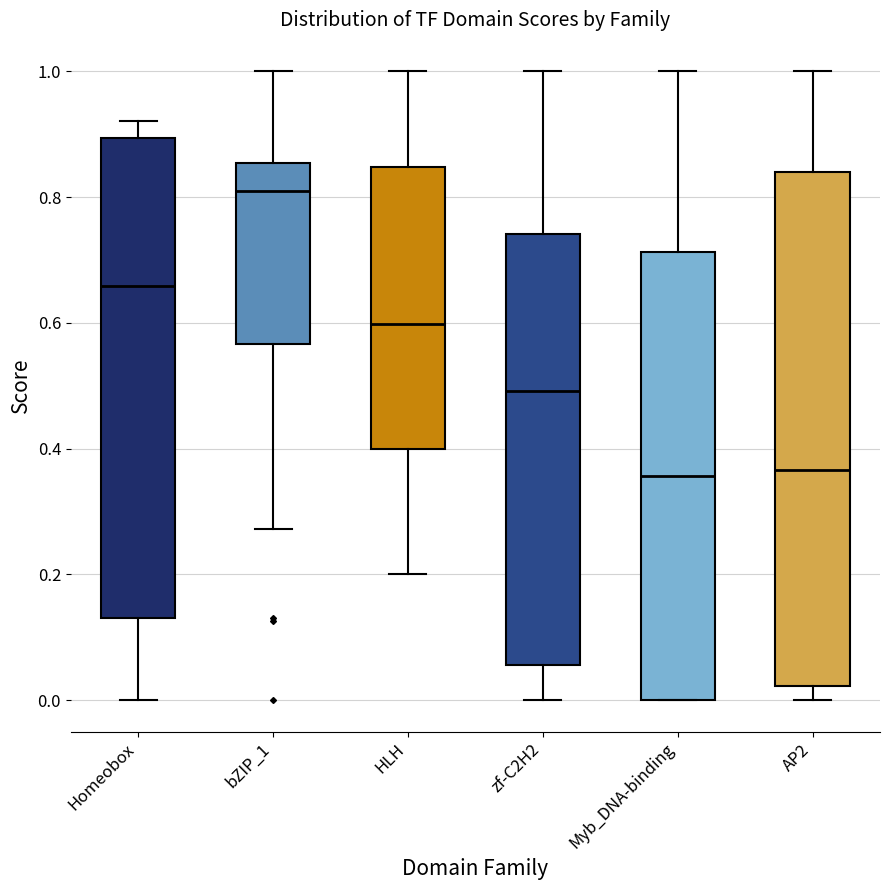

Reading left to right, read every box against the y-axis: the position of its median line, the range the box covers, and the ends of its whiskers. The values are not printed on the chart, so give them approximately, as read against the axis.

Homeobox: median 0.66, box 0.12 to 0.90, whiskers 0.00 to 0.92
bZIP_1: median 0.80, box 0.56 to 0.86, whiskers 0.28 to 1.00
HLH: median 0.60, box 0.40 to 0.84, whiskers 0.20 to 1.00
zf-C2H2: median 0.50, box 0.06 to 0.74, whiskers 0.00 to 1.00
Myb_DNA-binding: median 0.36, box 0.00 to 0.72, whiskers 0.00 to 1.00
AP2: median 0.36, box 0.02 to 0.84, whiskers 0.00 to 1.00